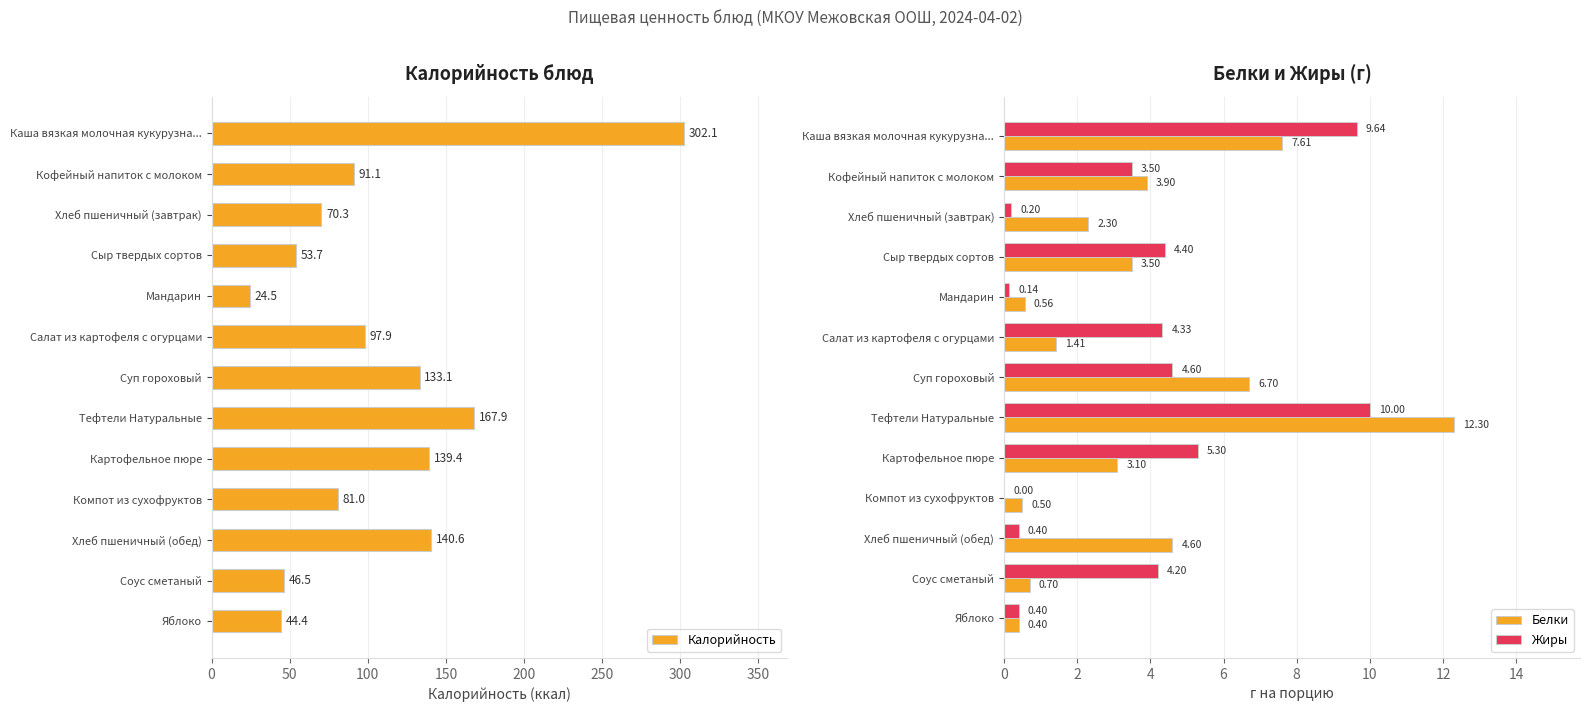

The Калорийность series shows 24.5 at Мандарин. True or false?

True